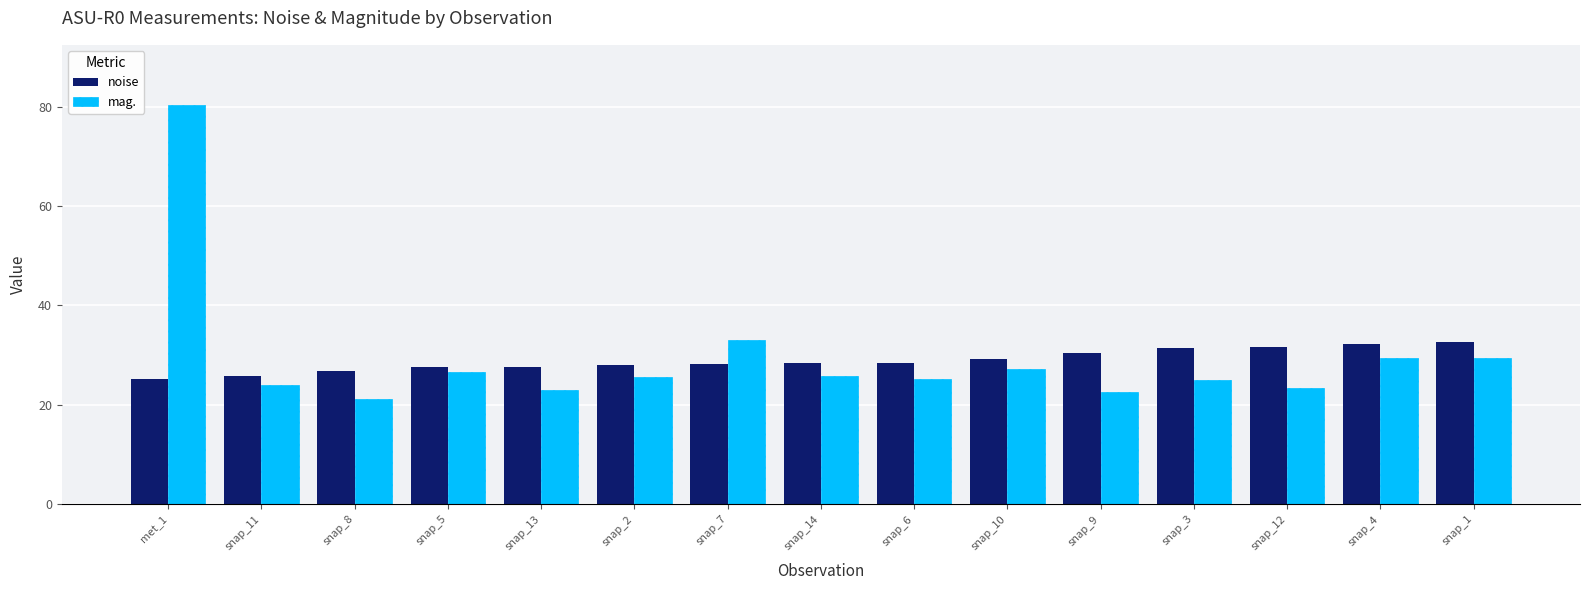

List the series in order of their peak value, lowest first.

noise, mag.